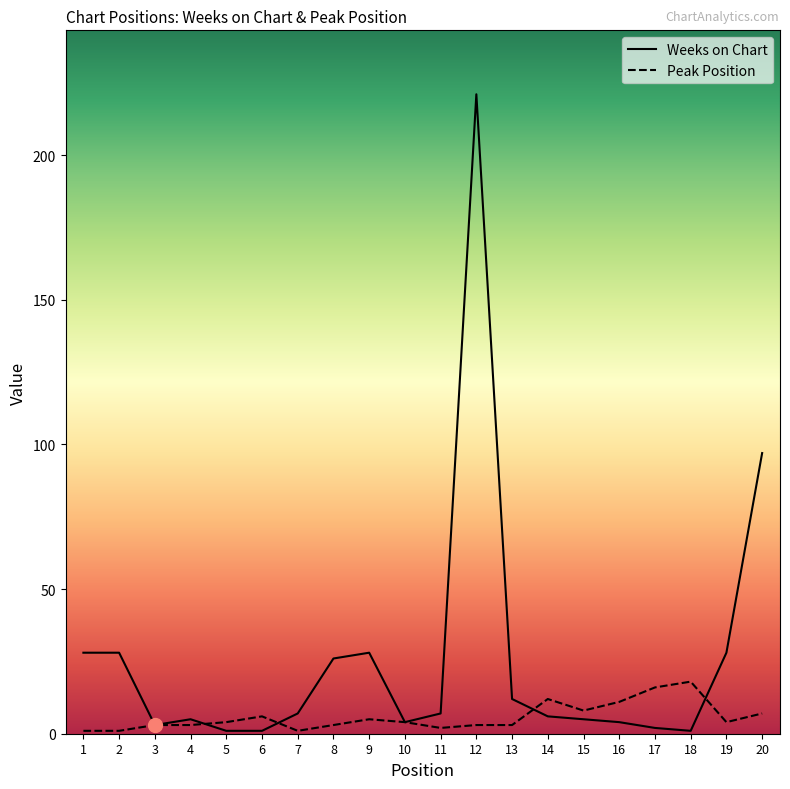

True or false: Weeks on Chart and Peak Position intersect in this chart.

True